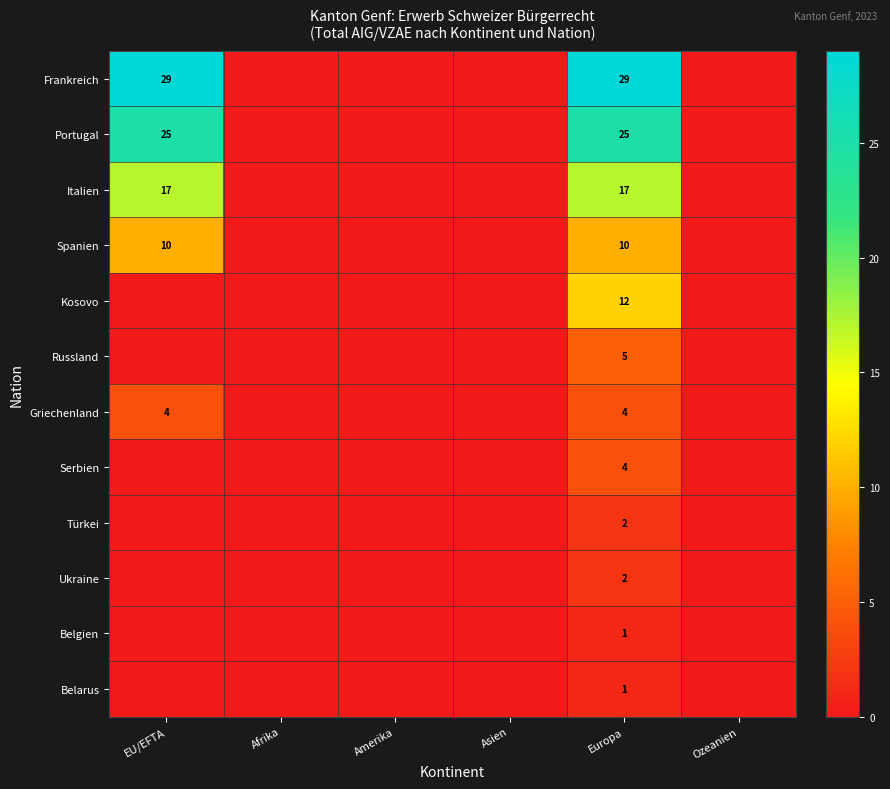

What value does the Frankreich series have at Europa, to the nearest 5?

30